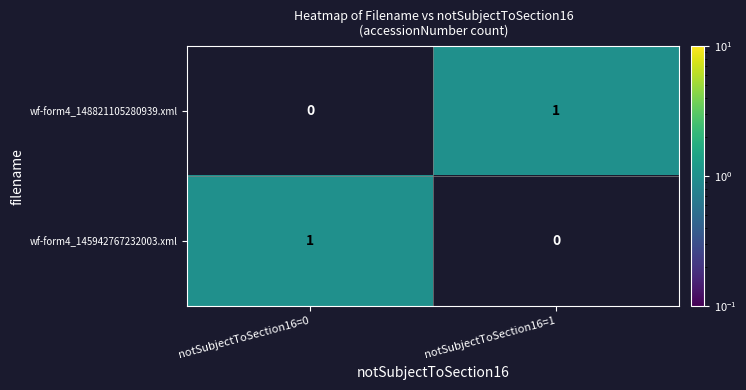

The value of wf-form4_148821105280939.xml at notSubjectToSection16=0 is 0. True or false?

True